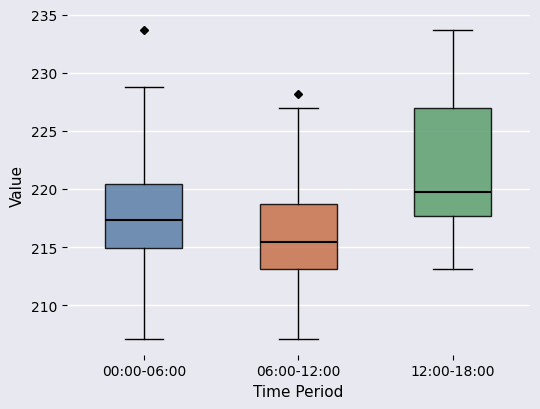

Reading left to right, transcribe this box plot: for each box, give where its median line is, the range the box spans, and where its two whiskers end, as read against the y-axis. The values are not printed on the chart, so give them approximately, as read against the axis.

00:00-06:00: median 217.5, box 215.0 to 220.5, whiskers 207.0 to 229.0
06:00-12:00: median 215.5, box 213.0 to 218.5, whiskers 207.0 to 227.0
12:00-18:00: median 220.0, box 217.5 to 227.0, whiskers 213.0 to 233.5